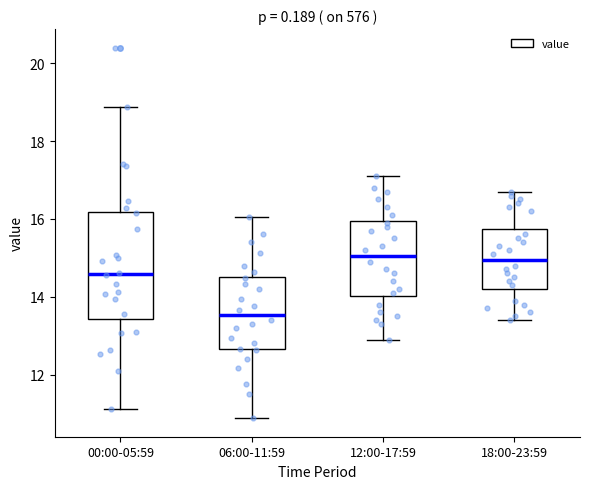

Reading left to right, read every box against the y-axis: the position of its median line, the range the box covers, and the ends of its whiskers. The values are not printed on the chart, so give them approximately, as read against the axis.

00:00-05:59: median 14.6, box 13.4 to 16.2, whiskers 11.2 to 18.8
06:00-11:59: median 13.6, box 12.6 to 14.6, whiskers 10.8 to 16.0
12:00-17:59: median 15.0, box 14.0 to 16.0, whiskers 13.0 to 17.2
18:00-23:59: median 15.0, box 14.2 to 15.8, whiskers 13.4 to 16.8